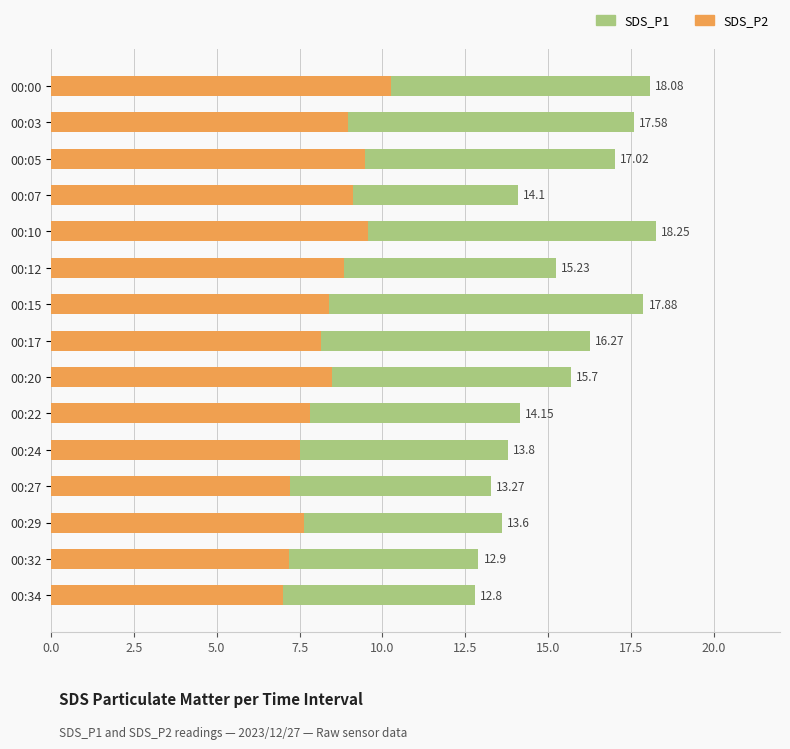

The value of SDS_P1 at 00:27 is 3.0. True or false?

False